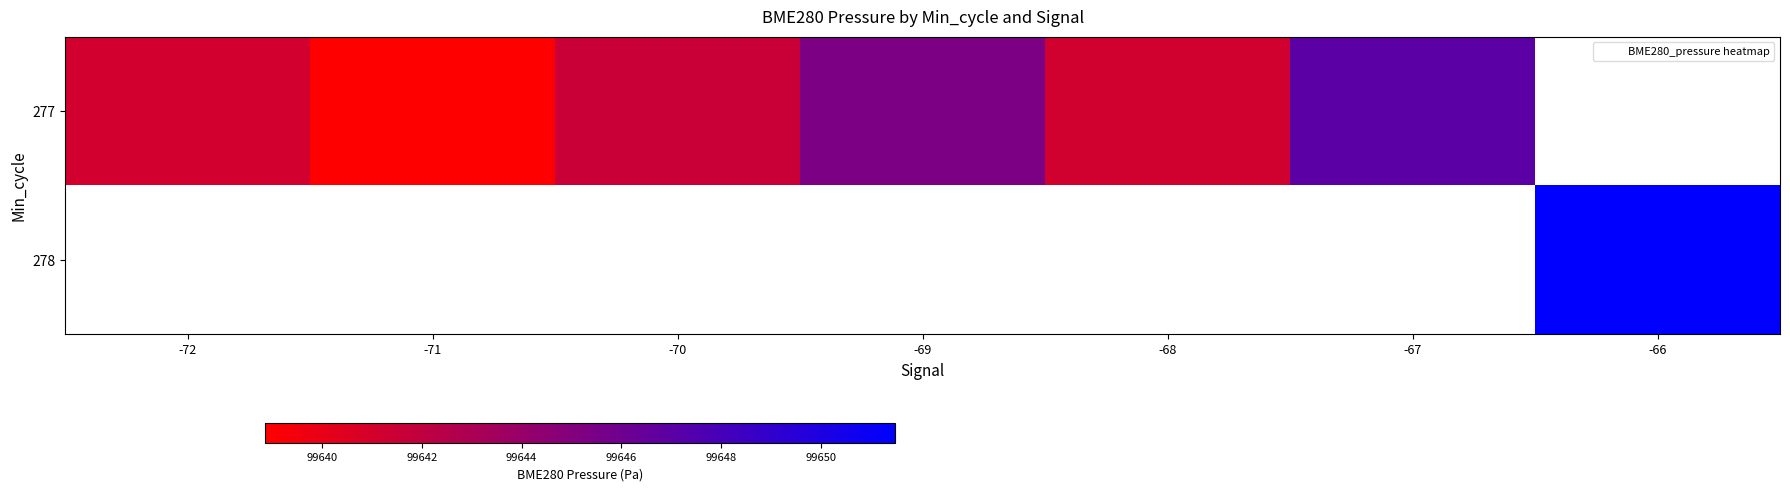

Where does the 277 series first go above 99641?

-72